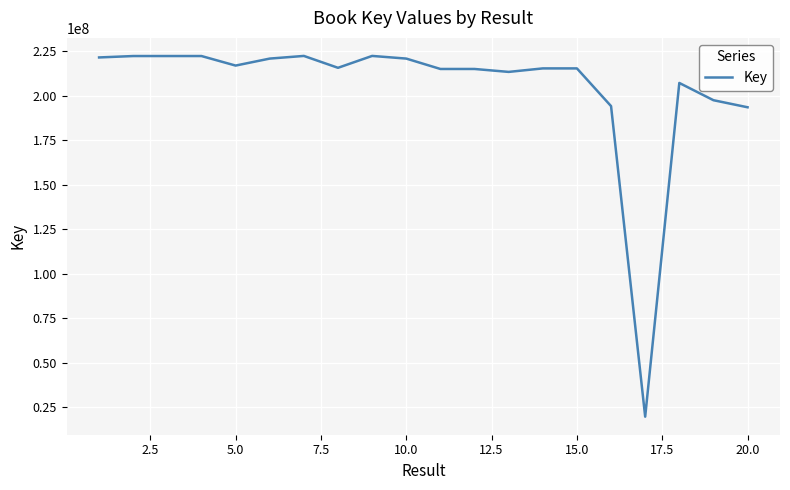

What is the maximum value shown in the chart?

222492869